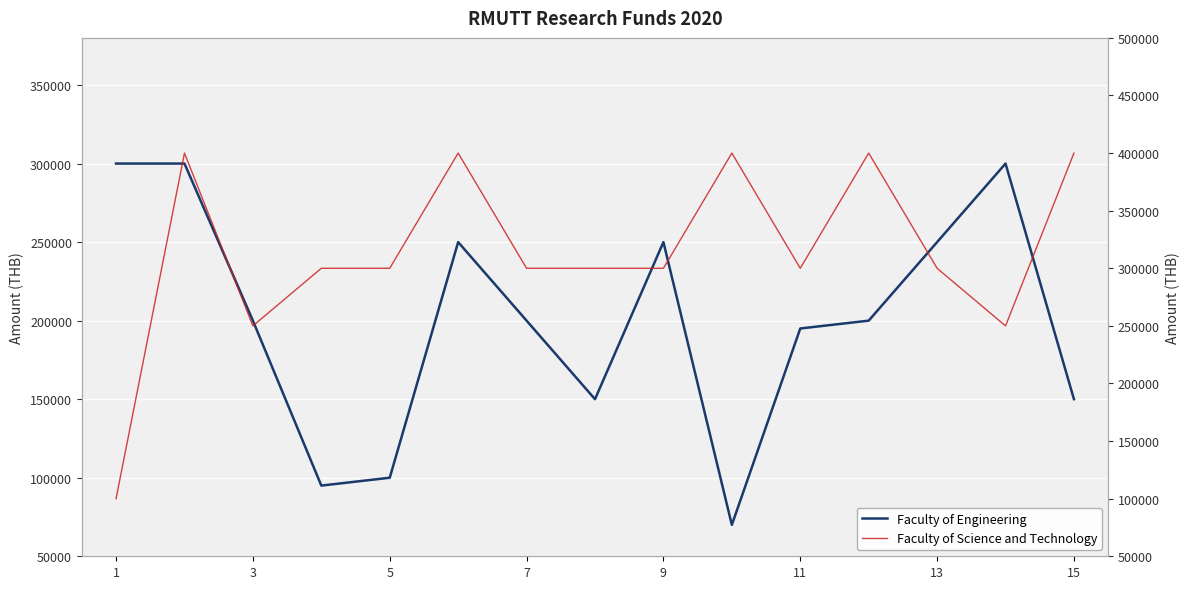

What are all the series names shown in the legend?

Faculty of Engineering, Faculty of Science and Technology